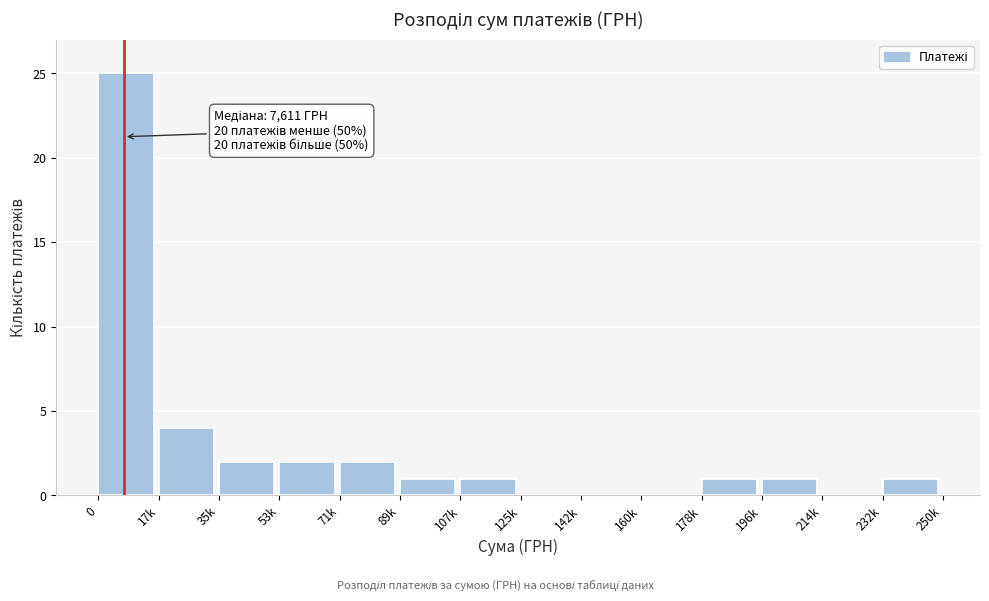

Reading left to right, extract all data points from this chart.

0=25	17k=4	35k=2	53k=2	71k=2	89k=1	107k=1	125k=0	142k=0	160k=0	178k=1	196k=1	214k=0	232k=1